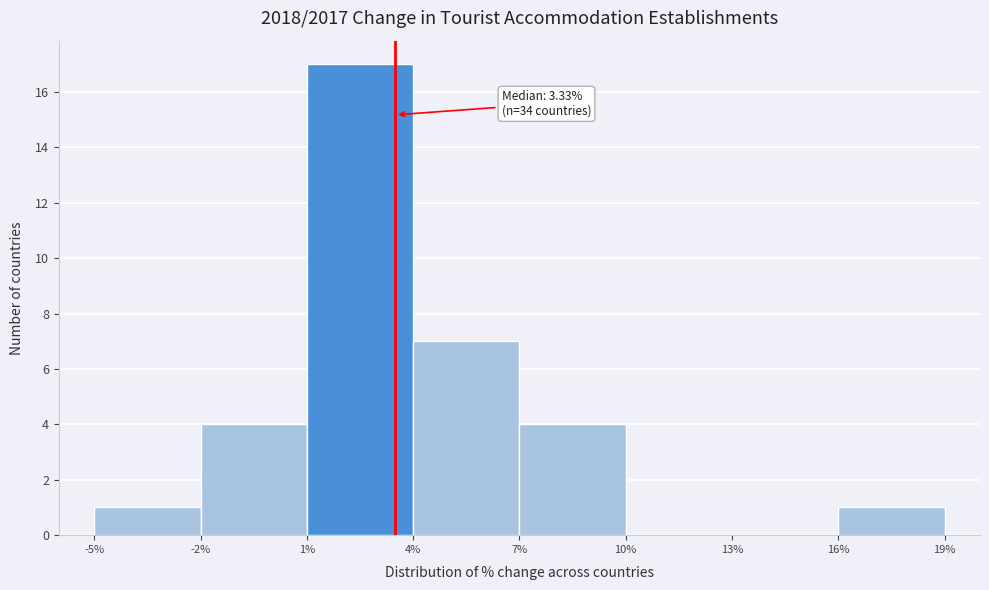

Over which range of the x-axis is the bar tallest?

1% to 4%